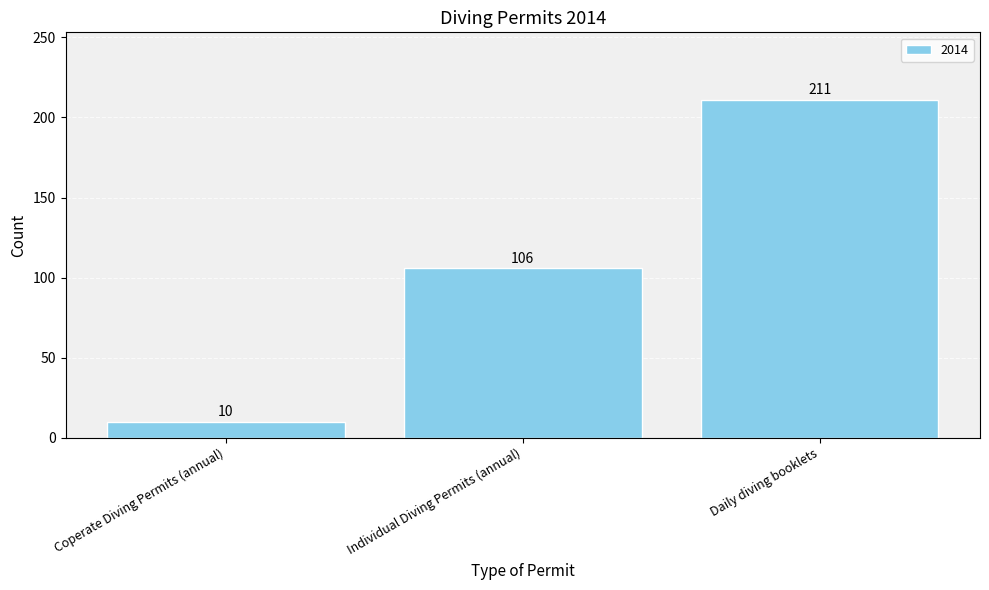

Reading left to right, what are all the values shown in this chart?

Coperate Diving Permits (annual)=10	Individual Diving Permits (annual)=106	Daily diving booklets=211